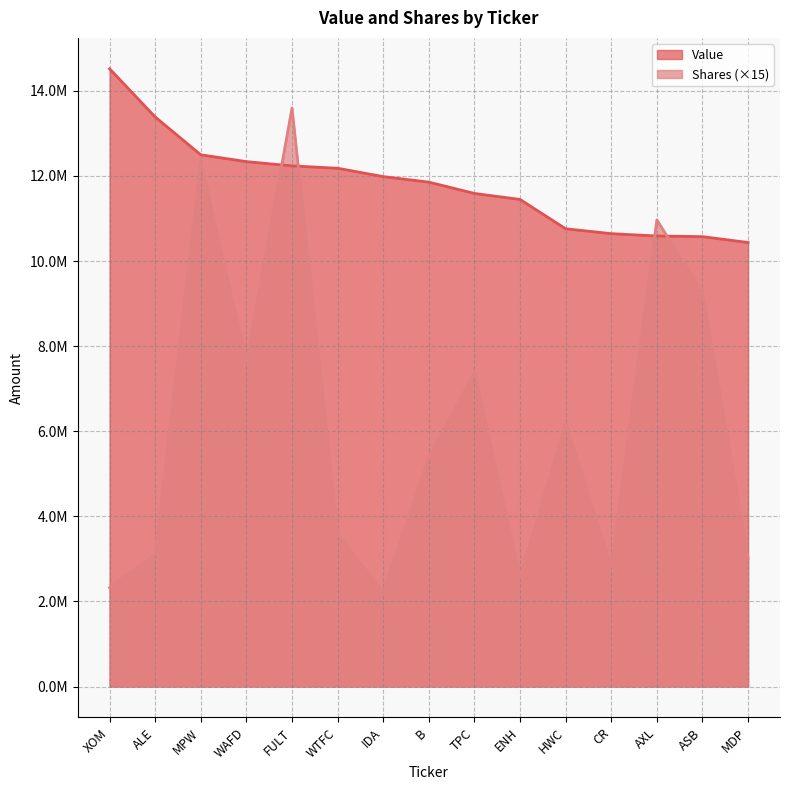

Which series ends up on top after the final intersection of Value and Shares?

Value